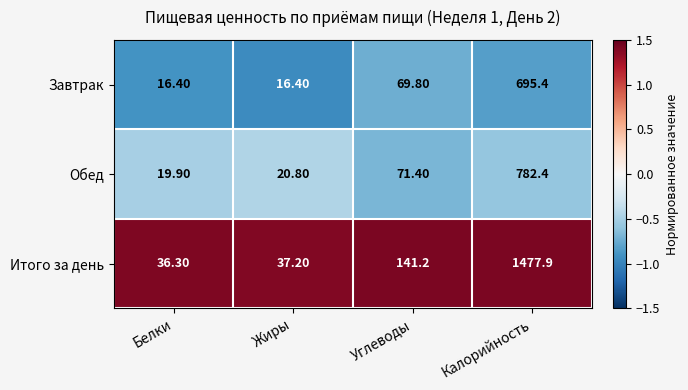

What is the difference between the Завтрак values at Белки and Калорийность?

679.0